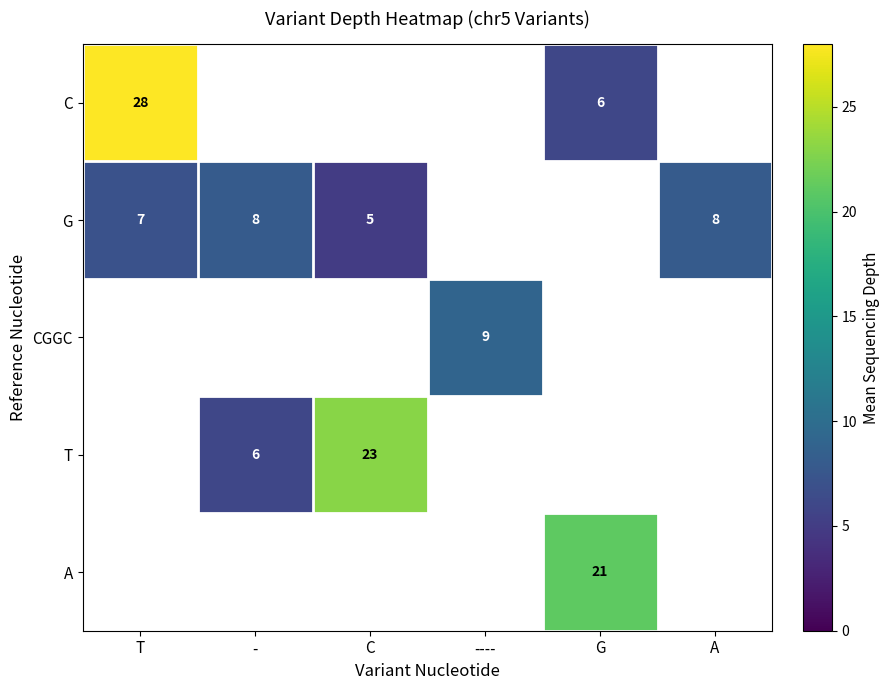

How many series are shown in this chart?

5